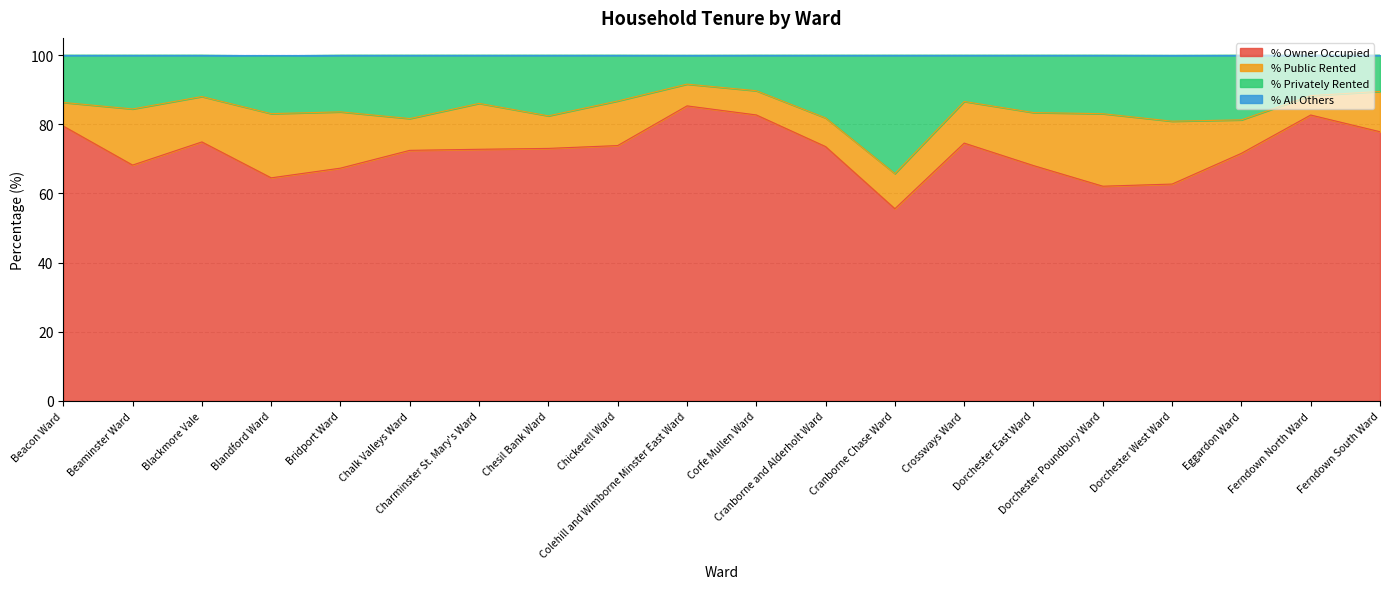

At which category is the sum across all series the highest?

Colehill and Wimborne Minster East Ward